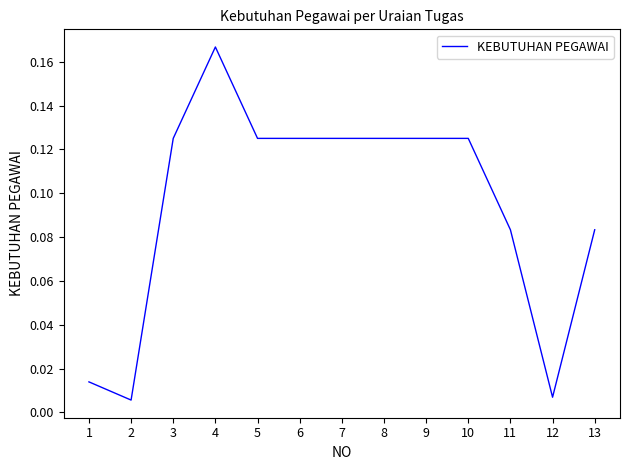

Between 6 and 12, which is larger?

6